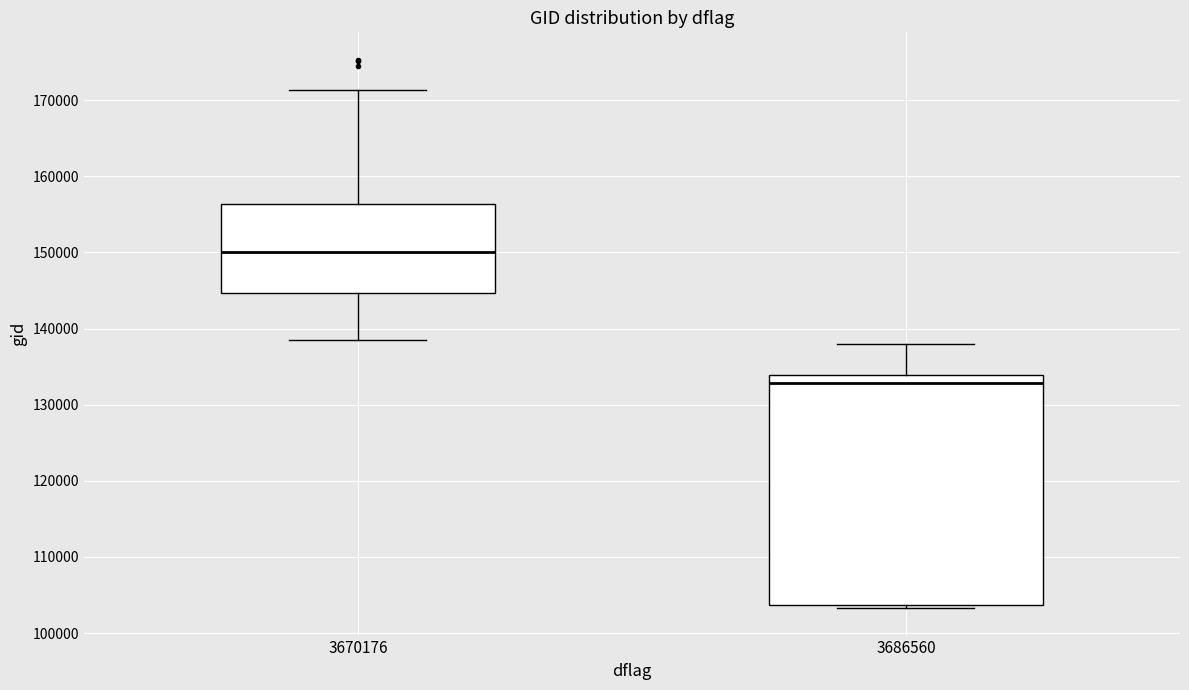

Reading left to right, read every box against the y-axis: the position of its median line, the range the box covers, and the ends of its whiskers. The values are not printed on the chart, so give them approximately, as read against the axis.

3670176: median 150000, box 145000 to 156000, whiskers 138000 to 171000
3686560: median 133000, box 104000 to 134000, whiskers 103000 to 138000